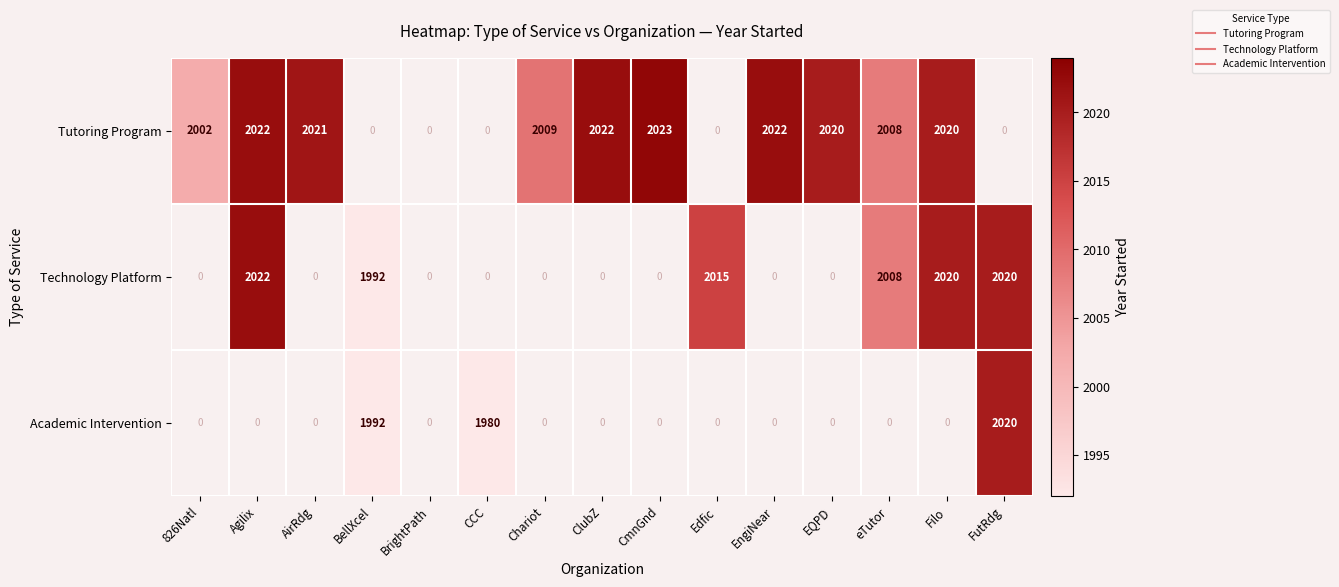

Rank the series by their average value, from highest to lowest.

Tutoring Program, Technology Platform, Academic Intervention